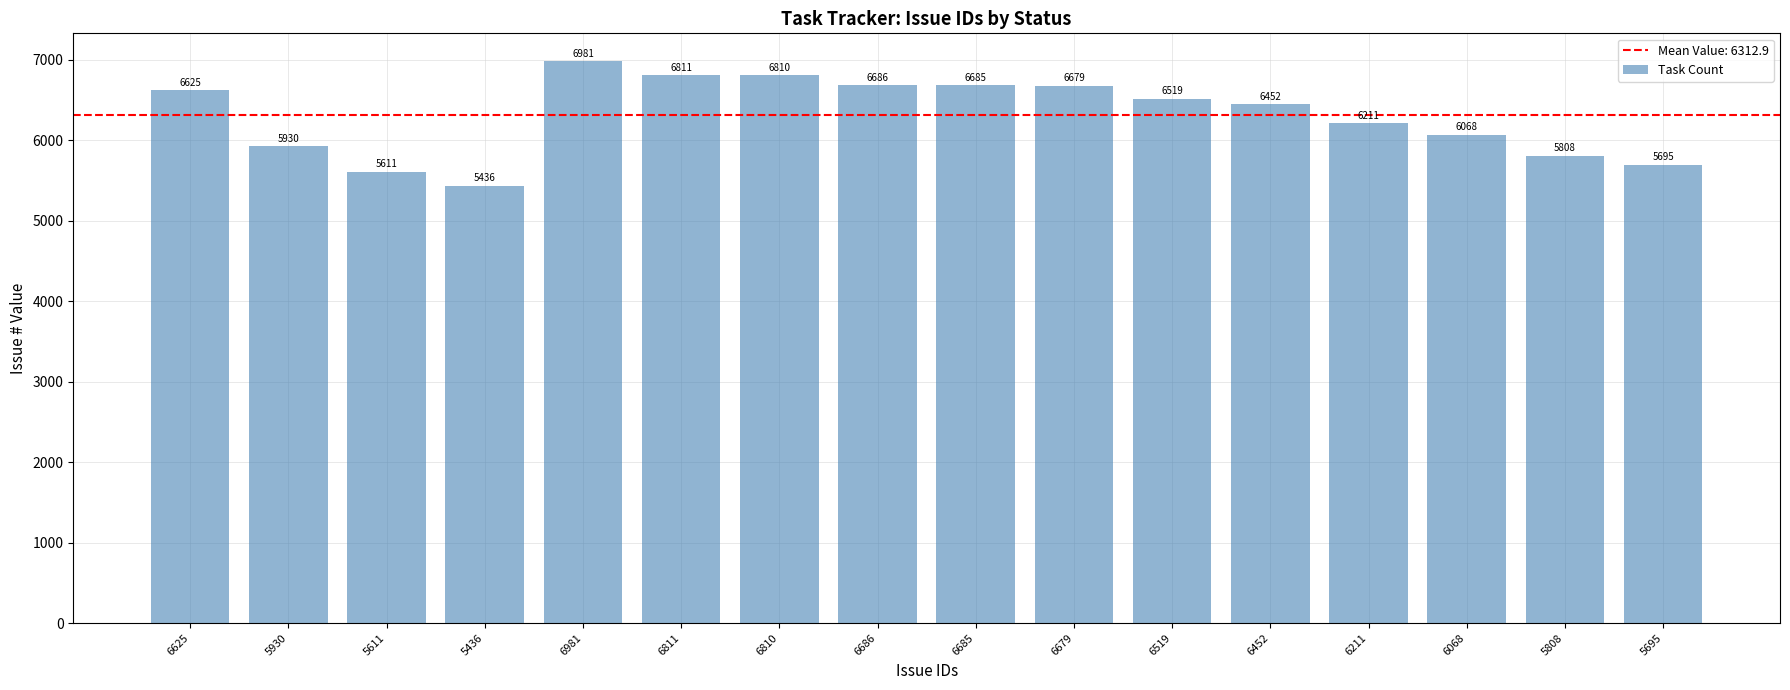

What is the change in value from 6810 to 6686?

-124